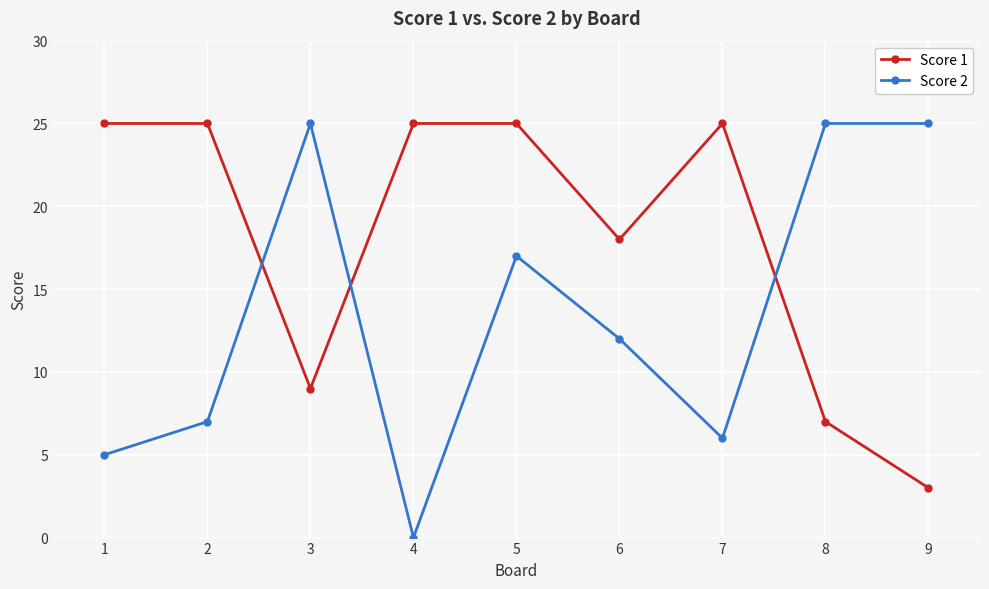

Does the chart display data point markers on the line(s)?

Yes